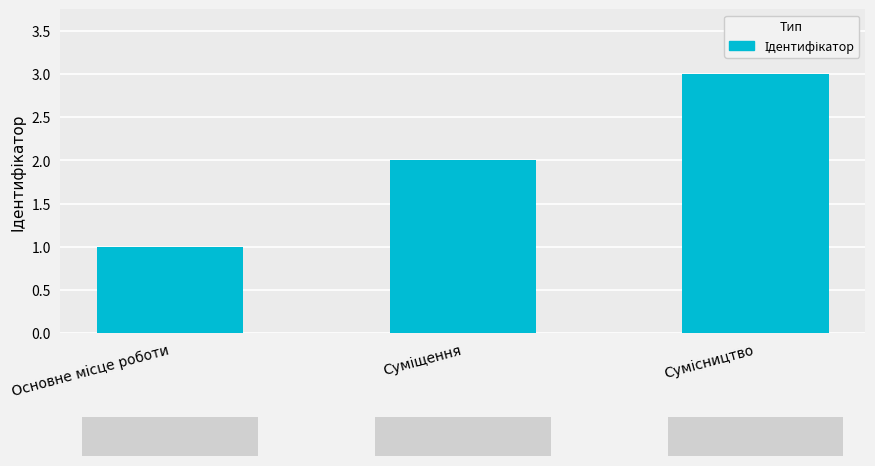

What is the greatest value displayed?

3